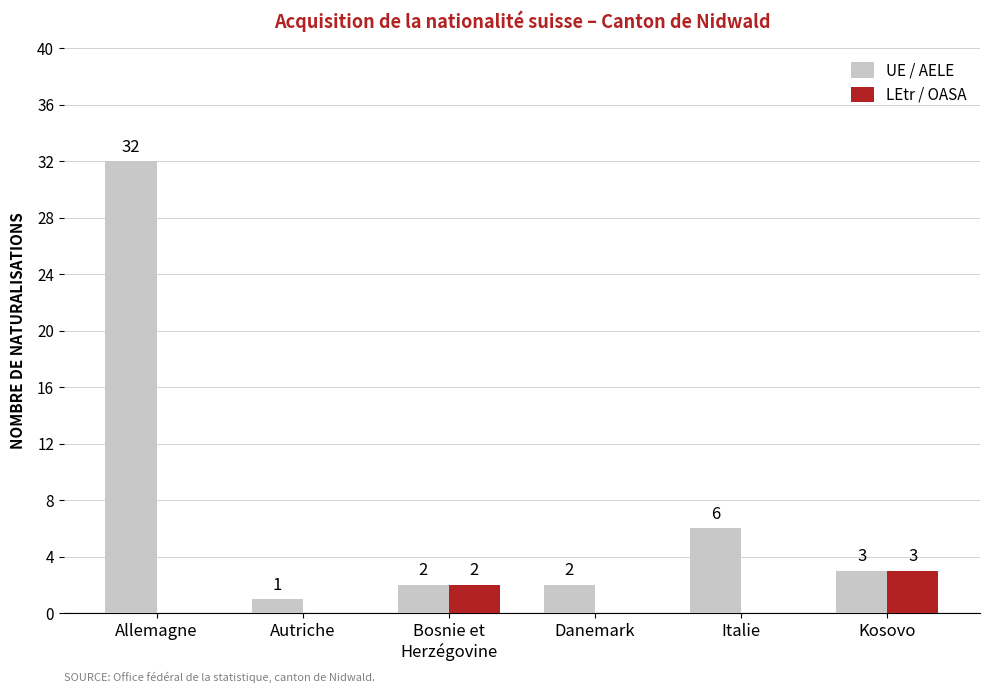

The value of LEtr / OASA at Italie is 0. True or false?

True